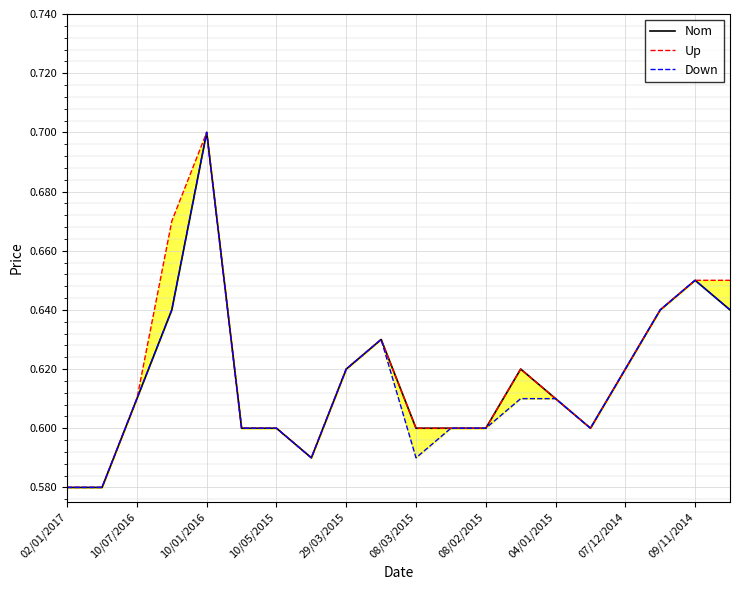

Which category has the lowest value in the Up series?

02/01/2017